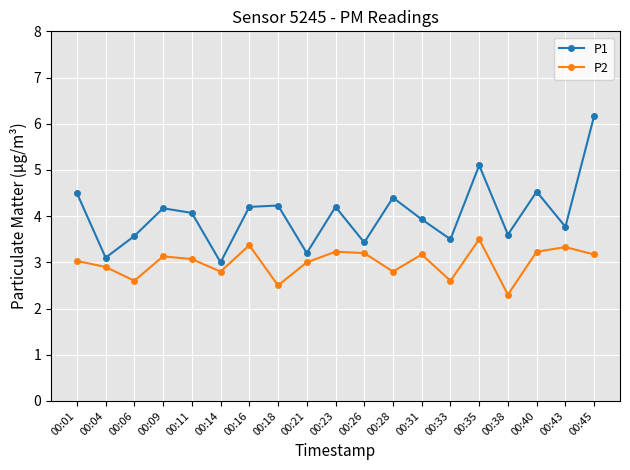

Which series has the largest total across all categories?

P1